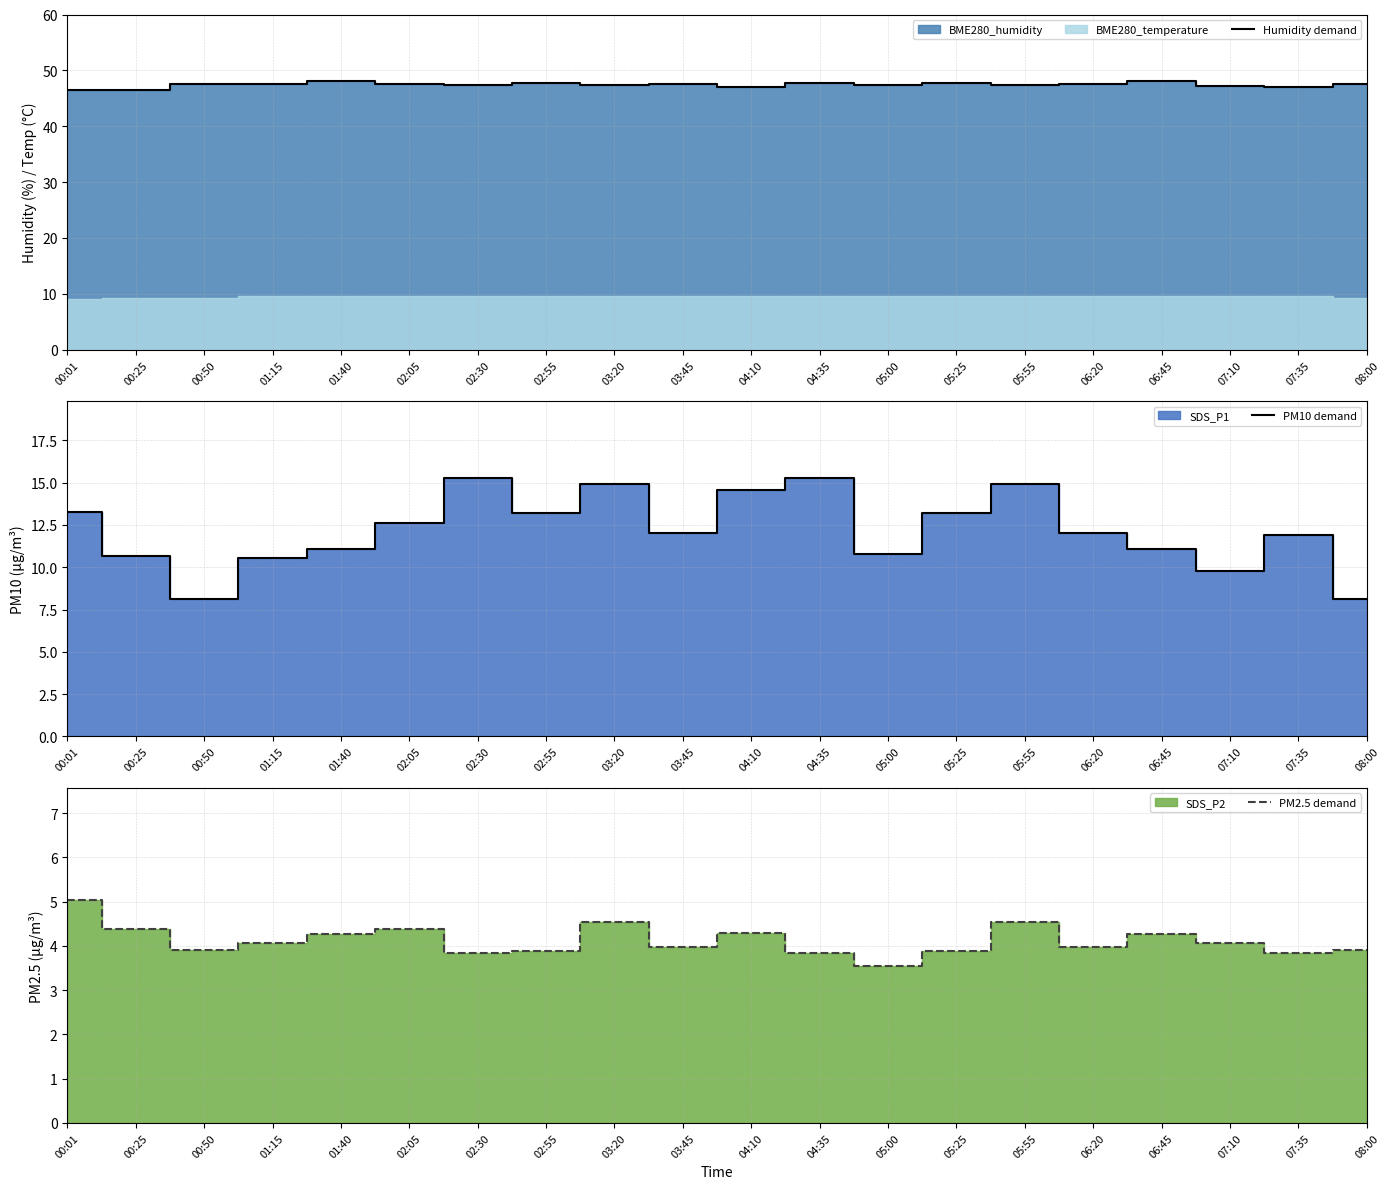

What position from the left is 00:50?

3